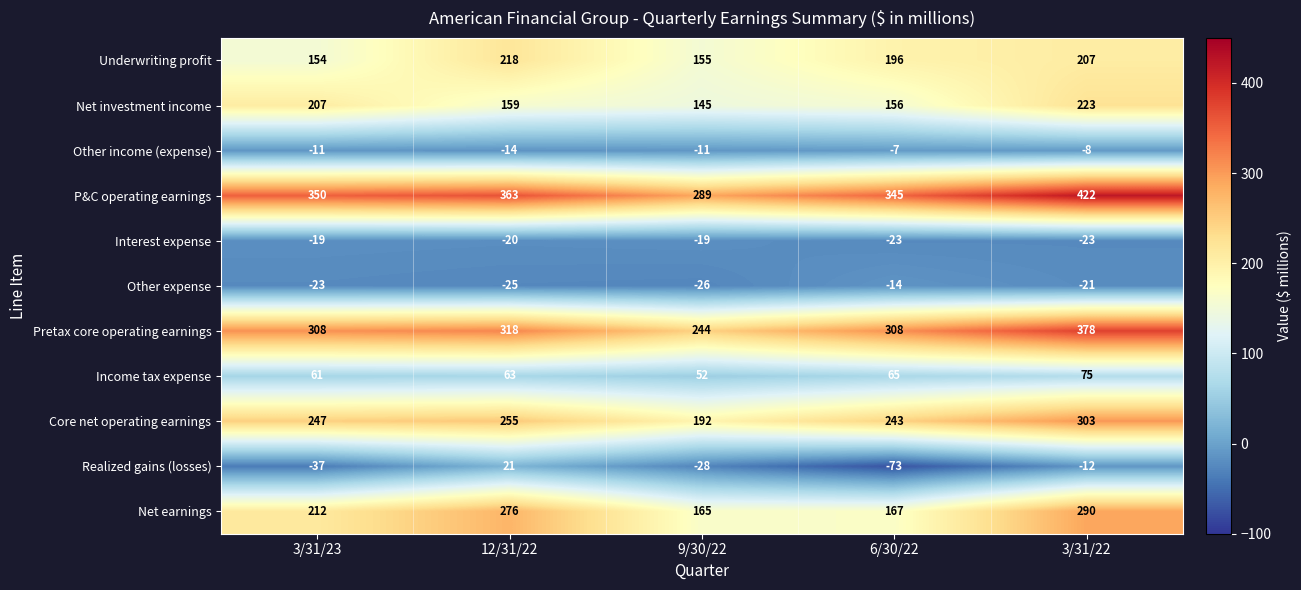

What is the lowest value of the Interest expense series?

-23